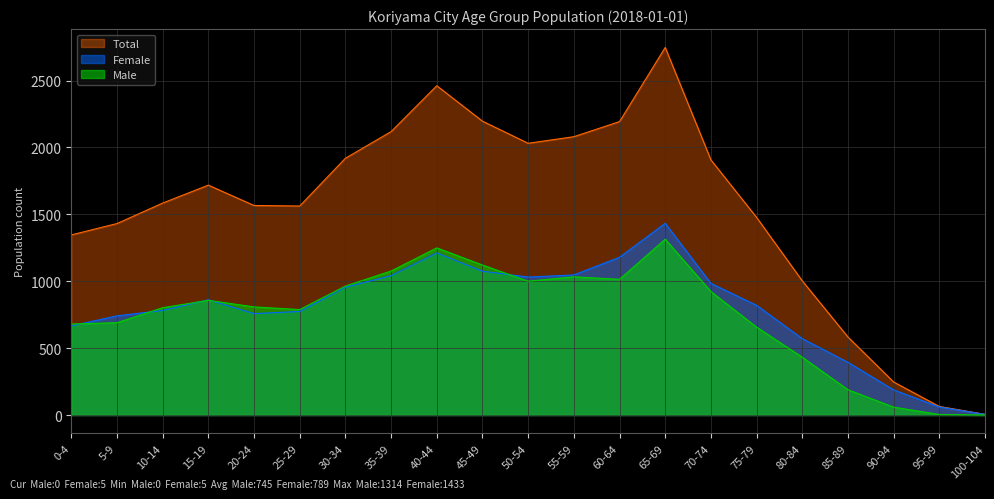

Where is the first local maximum for Total?

15-19